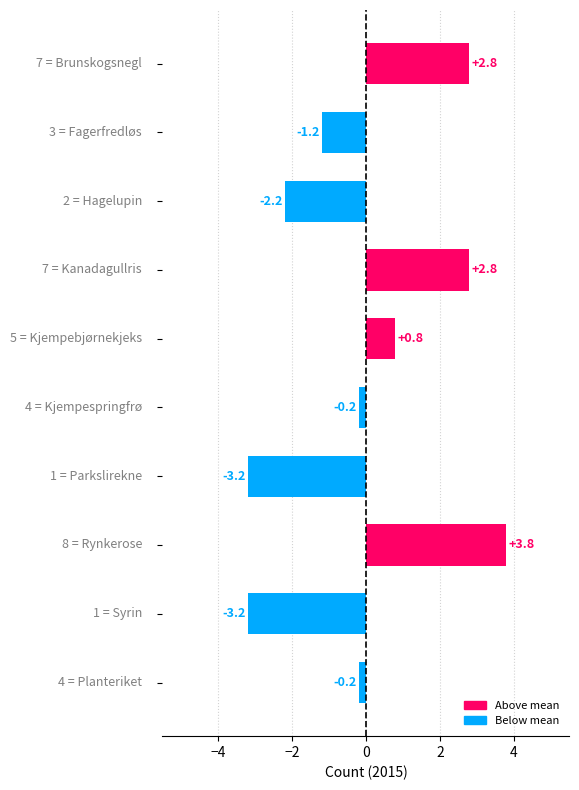

Count the number of values greater than 0.

4